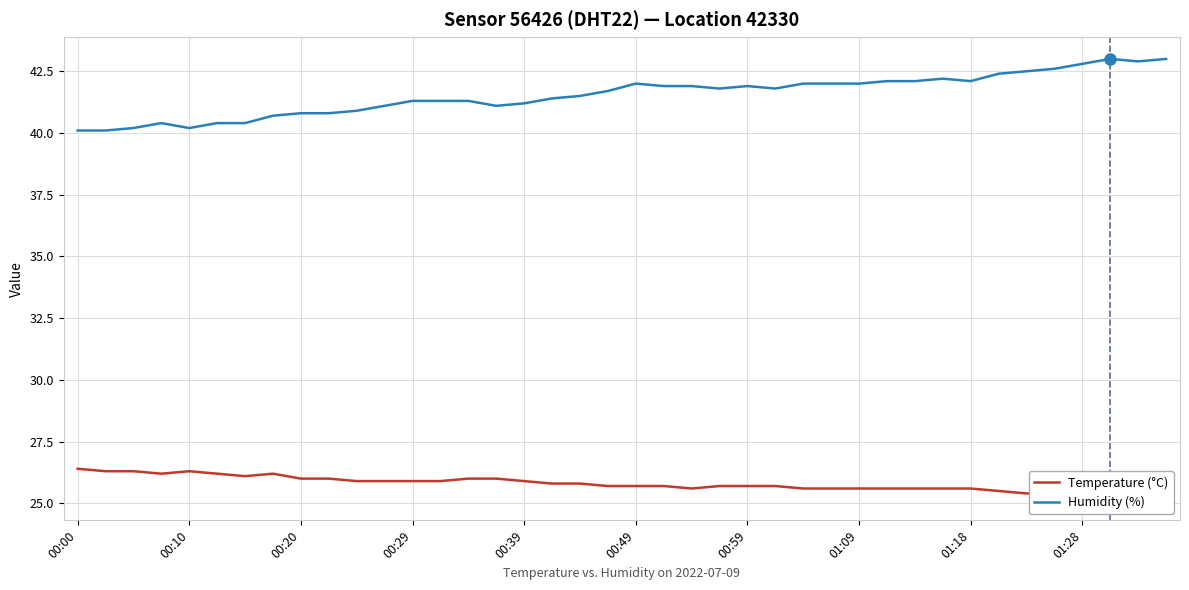

Does the chart display data point markers on the line(s)?

No